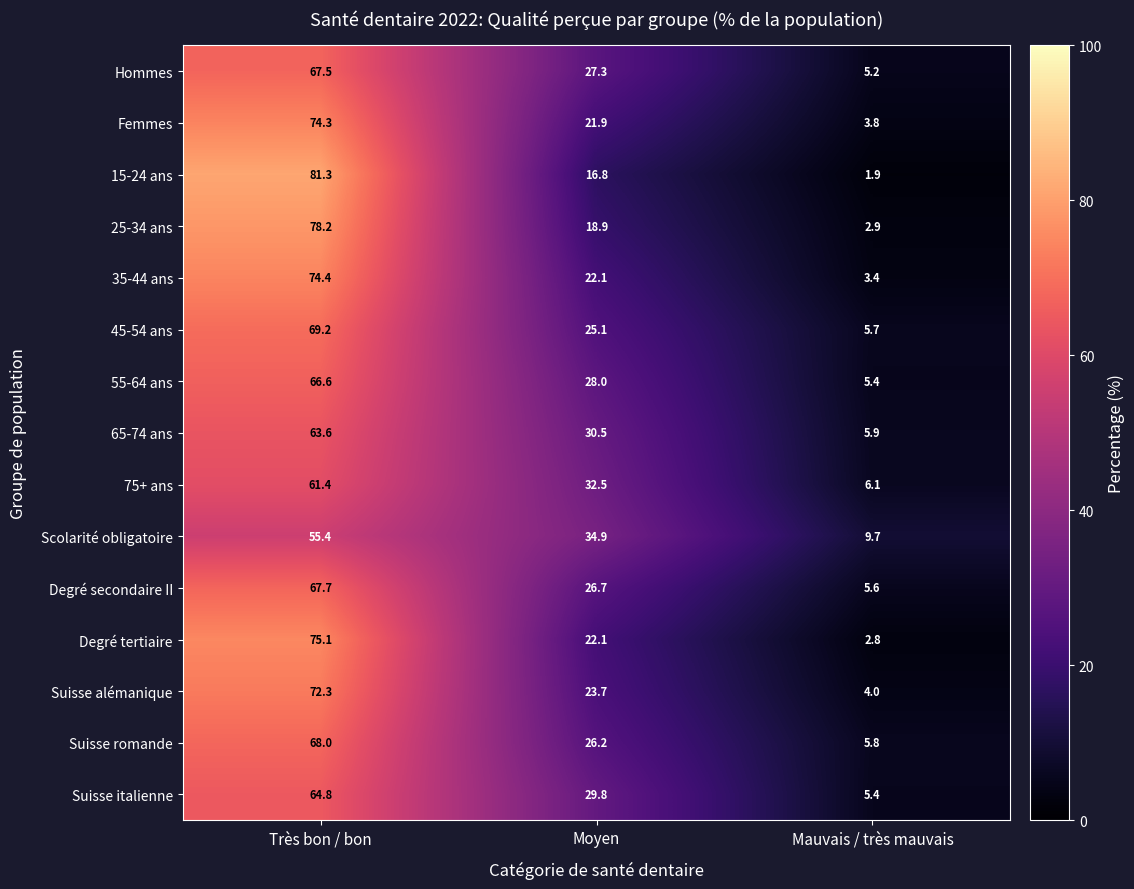

The value of 75+ ans at Moyen is 20.0. True or false?

False